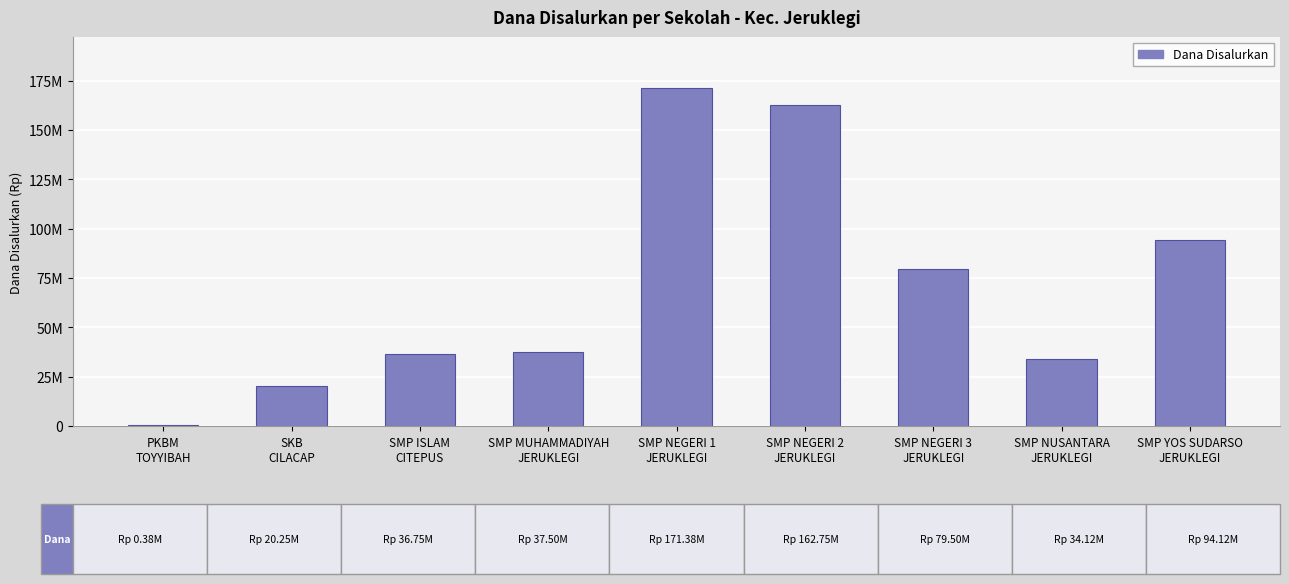

Reading right to left, extract all data points from this chart.

SMP YOS SUDARSO
JERUKLEGI=94125000	SMP NUSANTARA
JERUKLEGI=34125000	SMP NEGERI 3
JERUKLEGI=79500000	SMP NEGERI 2
JERUKLEGI=162750000	SMP NEGERI 1
JERUKLEGI=171375000	SMP MUHAMMADIYAH
JERUKLEGI=37500000	SMP ISLAM
CITEPUS=36750000	SKB
CILACAP=20250000	PKBM
TOYYIBAH=375000